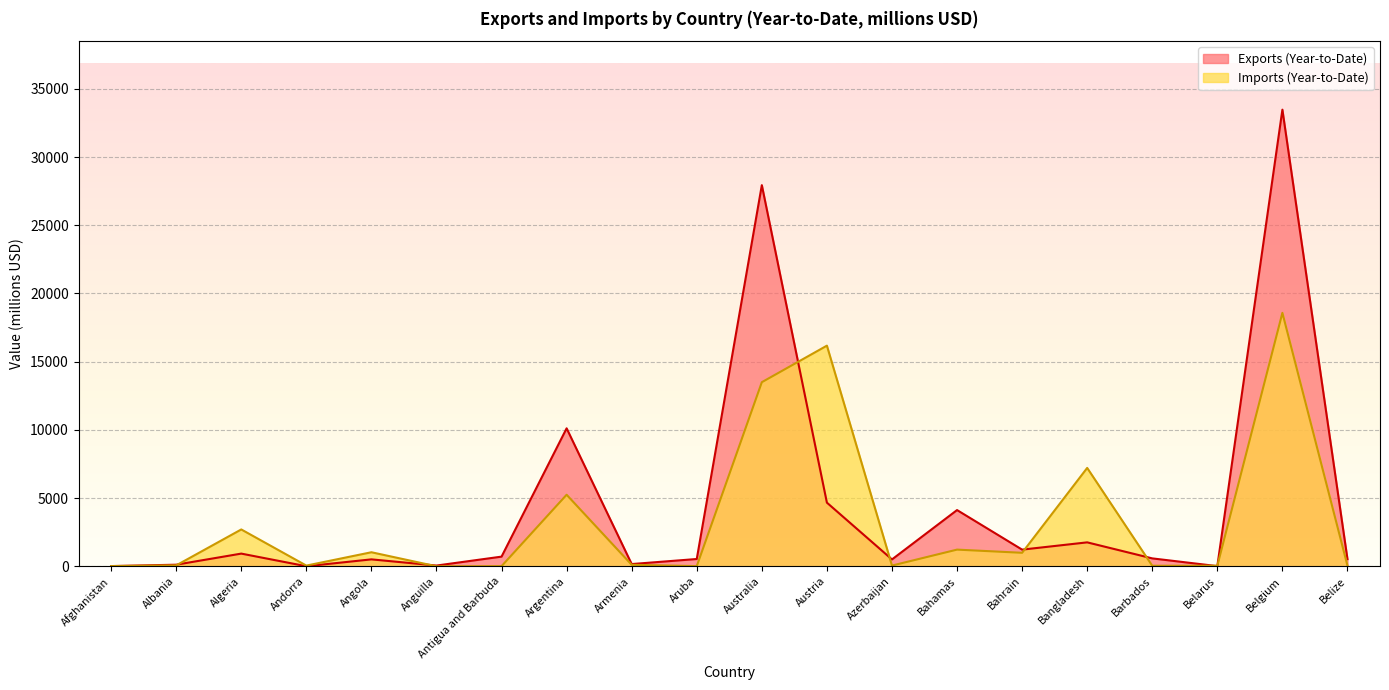

Reading left to right, transcribe all the data shown in this chart.

Exports (Year-to-Date): Afghanistan=17.2	Albania=117.8	Algeria=931.5	Andorra=5.6	Angola=508.6	Anguilla=55.6	Antigua and Barbuda=710.1	Argentina=10115.8	Armenia=165.3	Aruba=535.8	Australia=27943.0	Austria=4666.9	Azerbaijan=504.3	Bahamas=4123.1	Bahrain=1222.8	Bangladesh=1755.8	Barbados=580.8	Belarus=14.1	Belgium=33475.1	Belize=524.8
Imports (Year-to-Date): Afghanistan=16.6	Albania=67.8	Algeria=2702.0	Andorra=52.9	Angola=1030.8	Anguilla=0.9	Antigua and Barbuda=11.5	Argentina=5245.8	Armenia=109.5	Aruba=13.4	Australia=13497.2	Austria=16176.9	Azerbaijan=54.1	Bahamas=1223.9	Bahrain=990.8	Bangladesh=7212.4	Barbados=41.3	Belarus=41.0	Belgium=18580.4	Belize=50.2